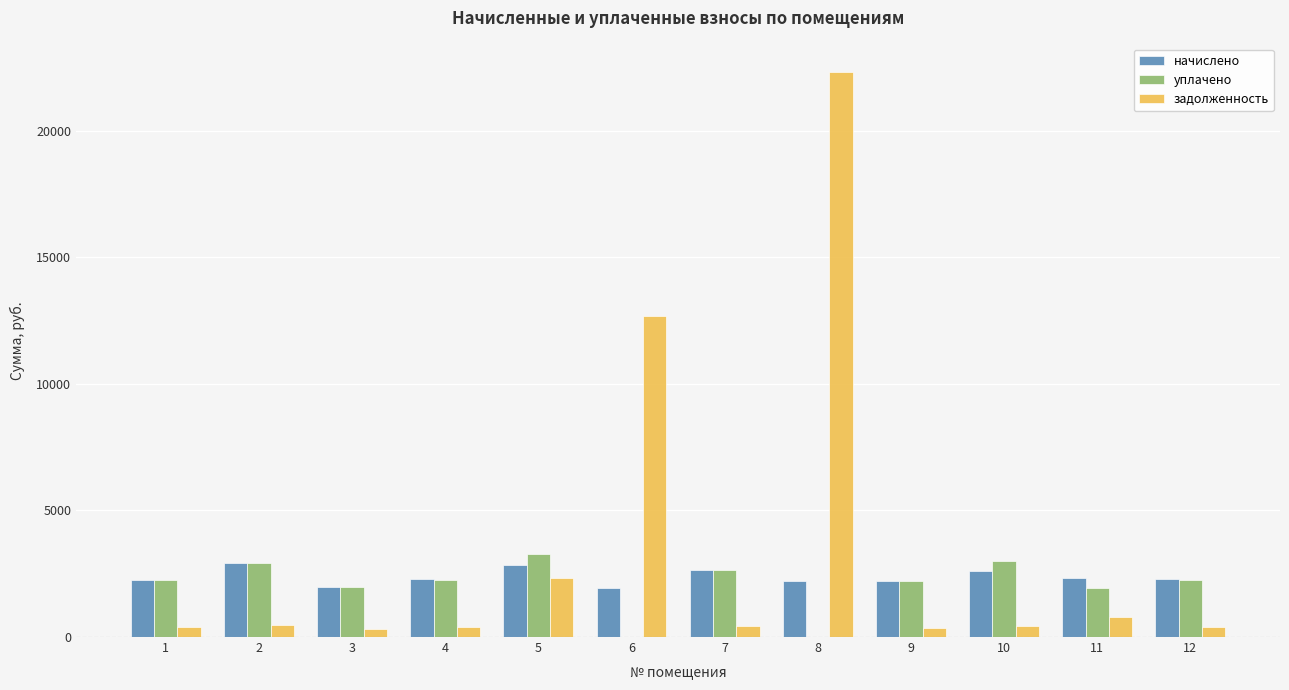

The value of уплачено at 6 is 0.0. True or false?

True